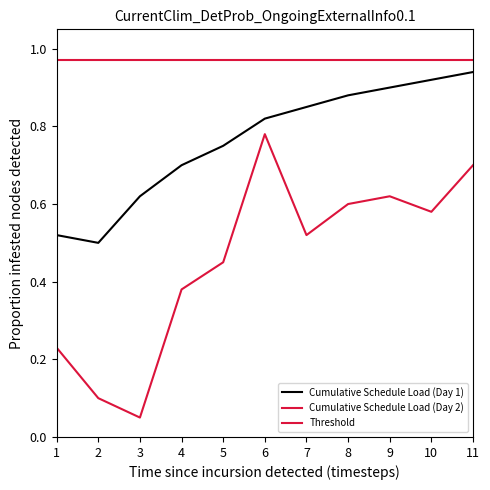

What is the total value across all series at 5?

2.2